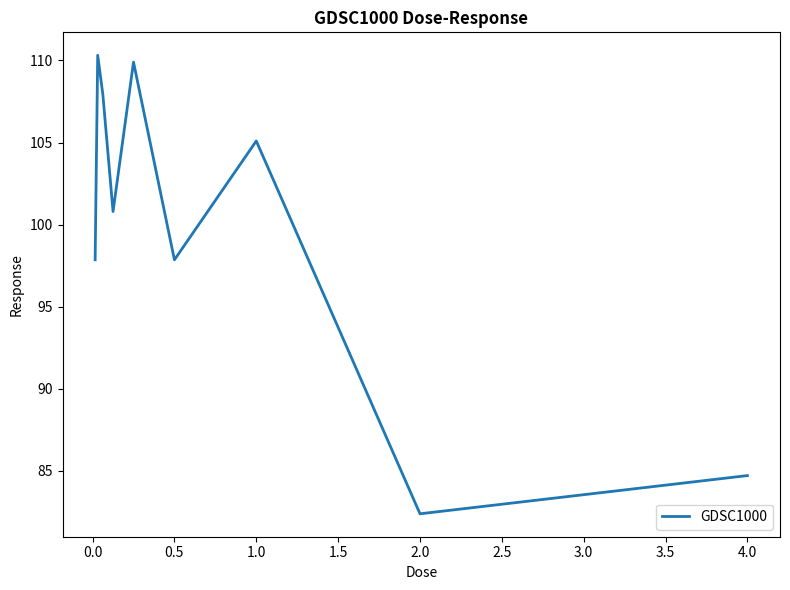

What is the smallest value displayed?

82.4